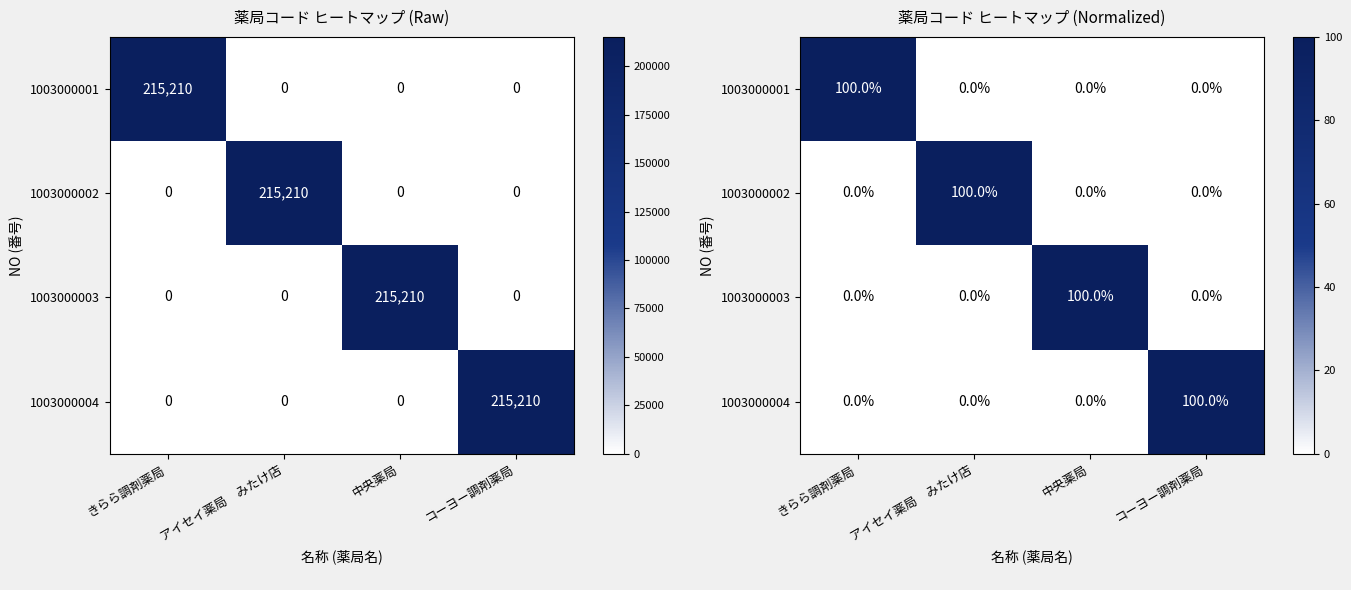

What is the difference between the maximum and minimum values in the 1003000004 series?

100